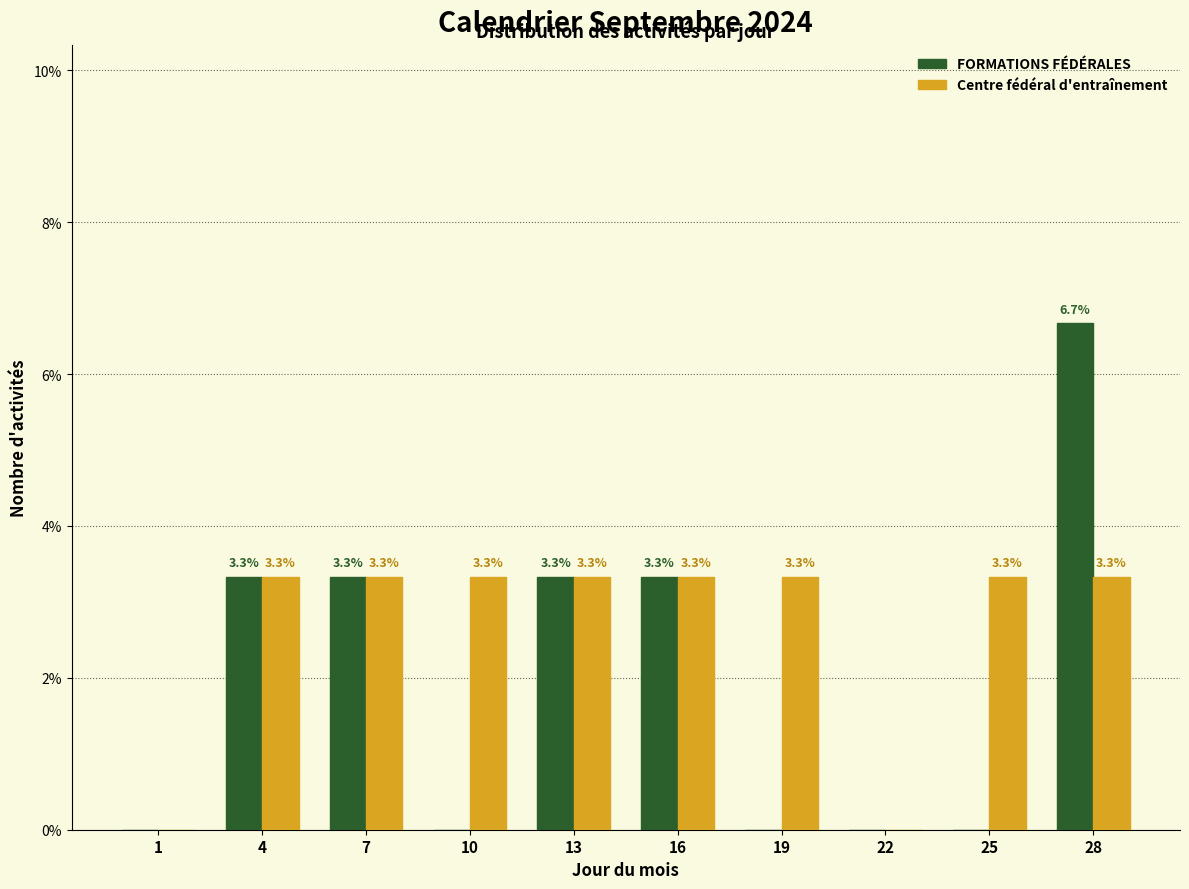

Reading left to right, extract all data points from this chart.

FORMATIONS FÉDÉRALES: 1=0.0	4=3.3	7=3.3	10=0.0	13=3.3	16=3.3	19=0.0	22=0.0	25=0.0	28=6.7
Centre fédéral d'entraînement: 1=0.0	4=3.3	7=3.3	10=3.3	13=3.3	16=3.3	19=3.3	22=0.0	25=3.3	28=3.3